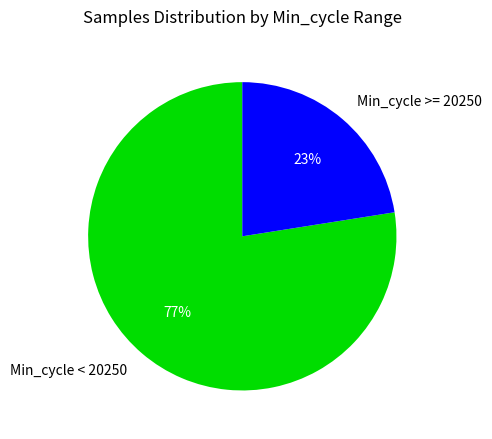

Combined, do Min_cycle < 20250 and Min_cycle >= 20250 account for over 50%?

Yes